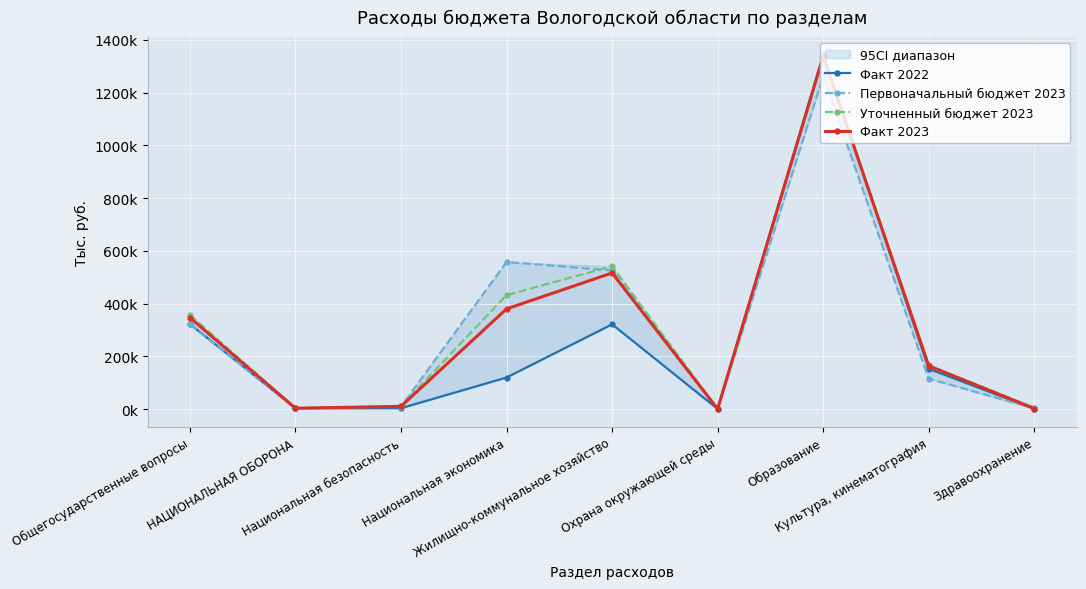

Which series has the largest total across all categories?

Уточненный бюджет 2023